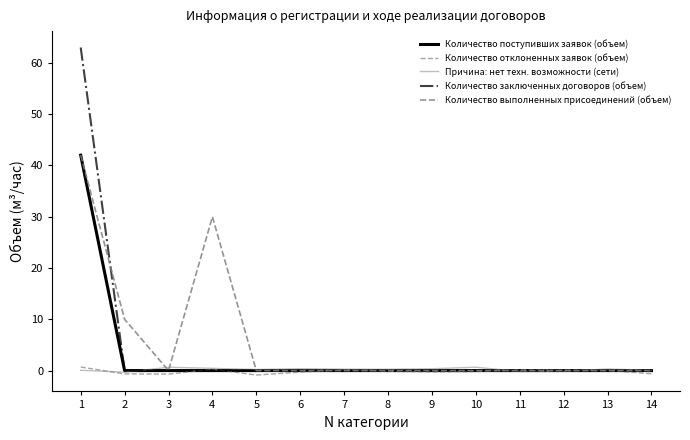

What is the maximum value shown in the chart?

63.0